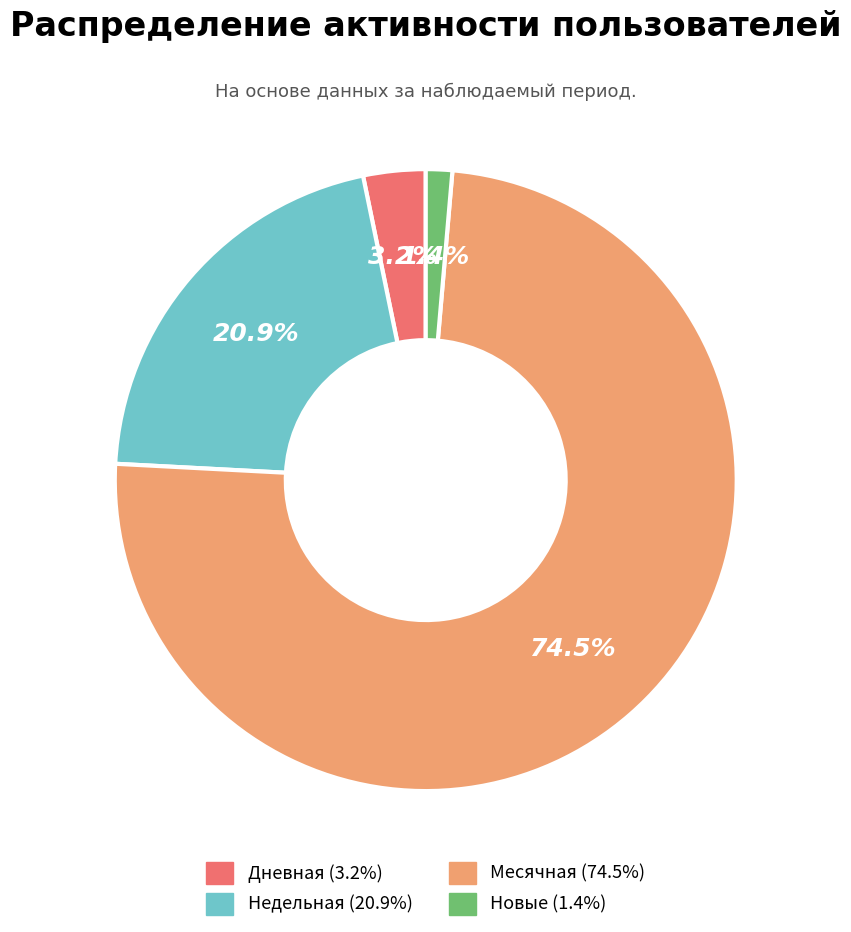

Which category has the biggest portion of the pie?

Месячная